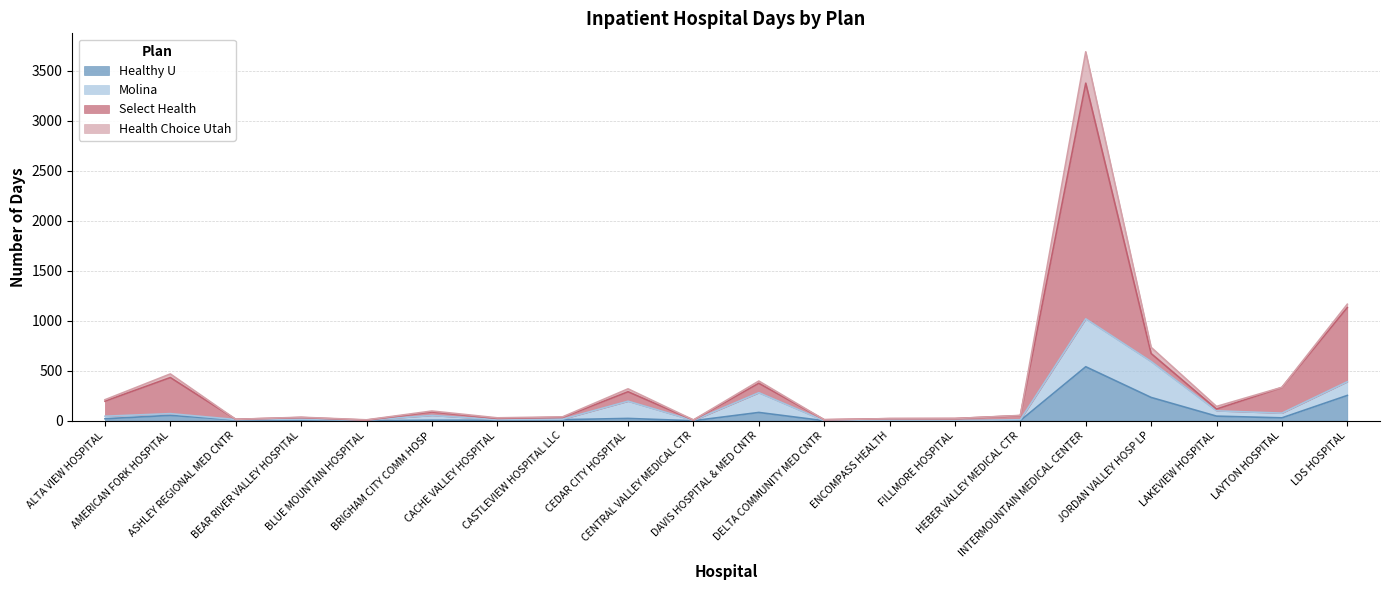

True or false: Select Health has a value of 51 at HEBER VALLEY MEDICAL CTR.

True